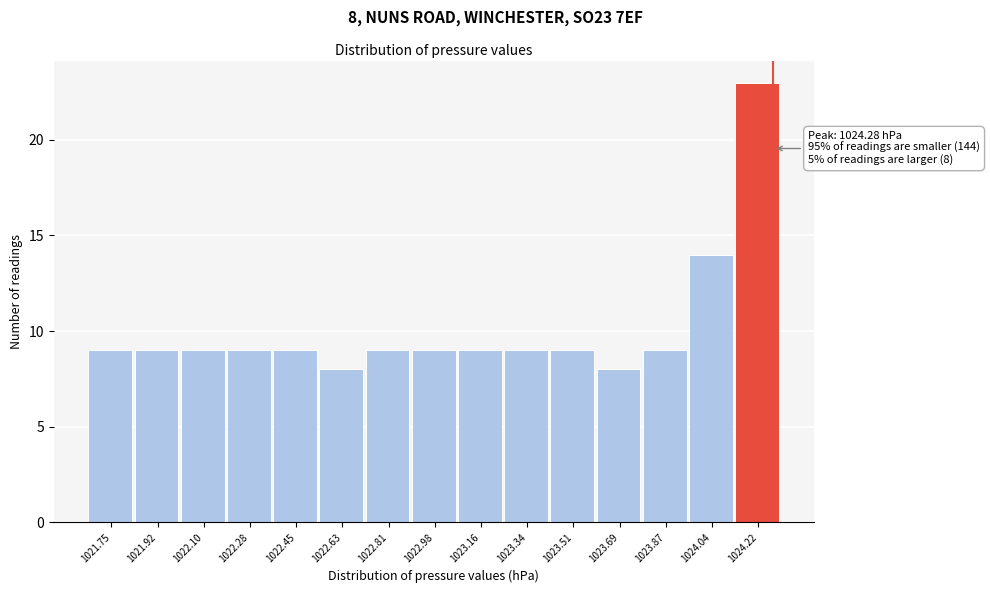

Which range on the x-axis has the tallest bar?

1024.14 to 1024.32